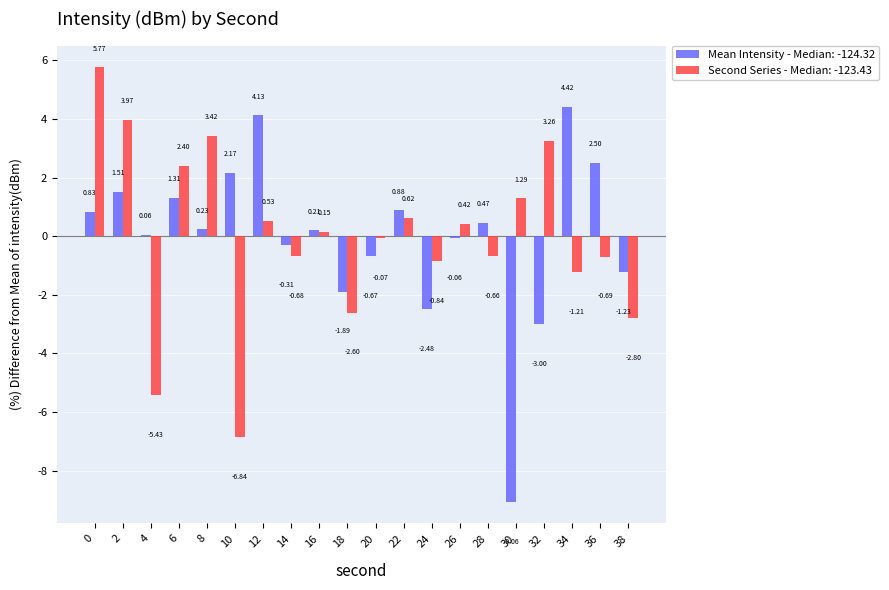

How many values in Second Series - Median: -123.43 are below zero?

10